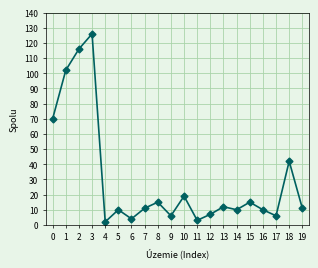

Which category has the highest value across all series?

3